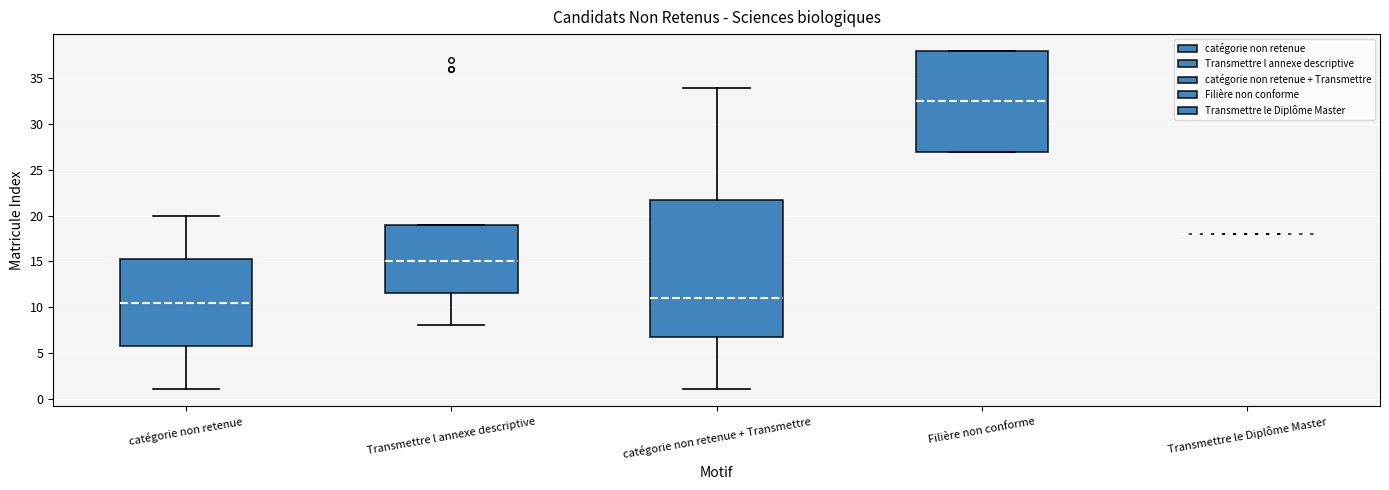

Reading left to right, read every box against the y-axis: the position of its median line, the range the box covers, and the ends of its whiskers. The values are not printed on the chart, so give them approximately, as read against the axis.

catégorie non retenue: median 10.5, box 6.0 to 15.5, whiskers 1.0 to 20.0
Transmettre l annexe descriptive: median 15.0, box 11.5 to 19.0, whiskers 8.0 to 19.0
catégorie non retenue + Transmettre: median 11.0, box 7.0 to 22.0, whiskers 1.0 to 34.0
Filière non conforme: median 32.5, box 27.0 to 38.0, whiskers 27.0 to 38.0
Transmettre le Diplôme Master: box collapsed to a line at 18.0, whiskers 18.0 to 18.0